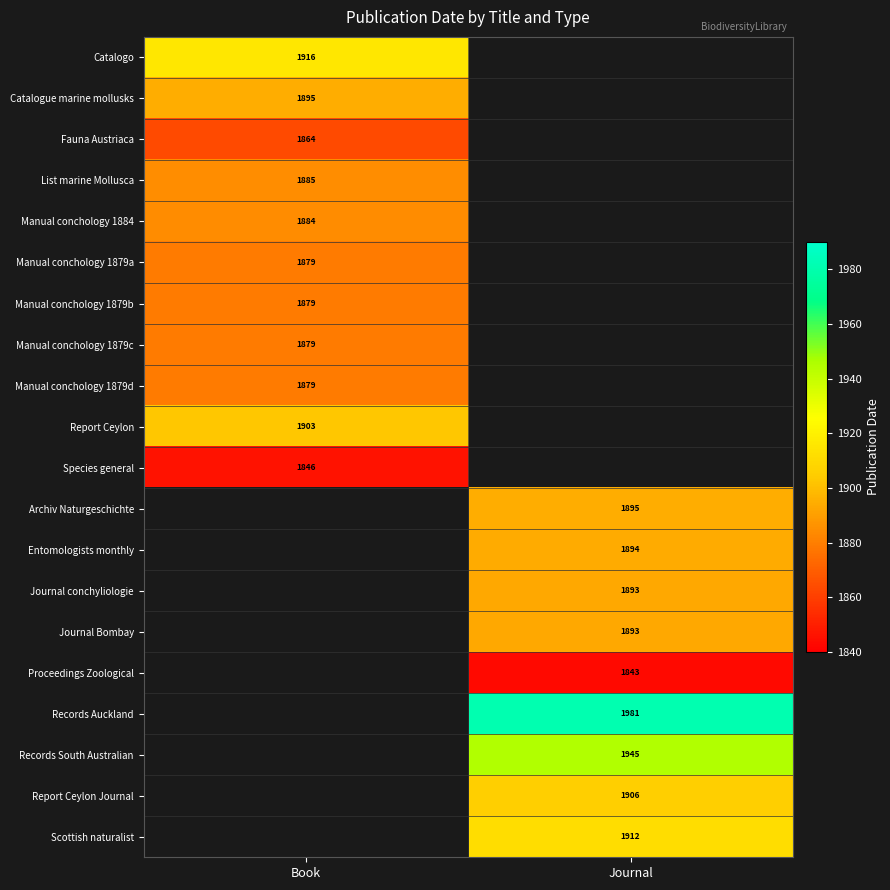

Between Book and Journal, which is larger?

Journal